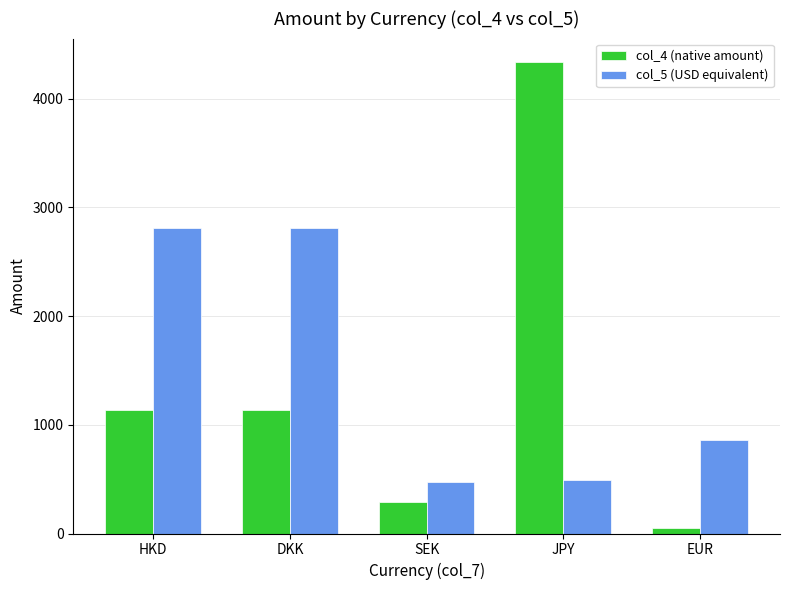

Which series has the largest range (max minus min)?

col_4 (native amount)